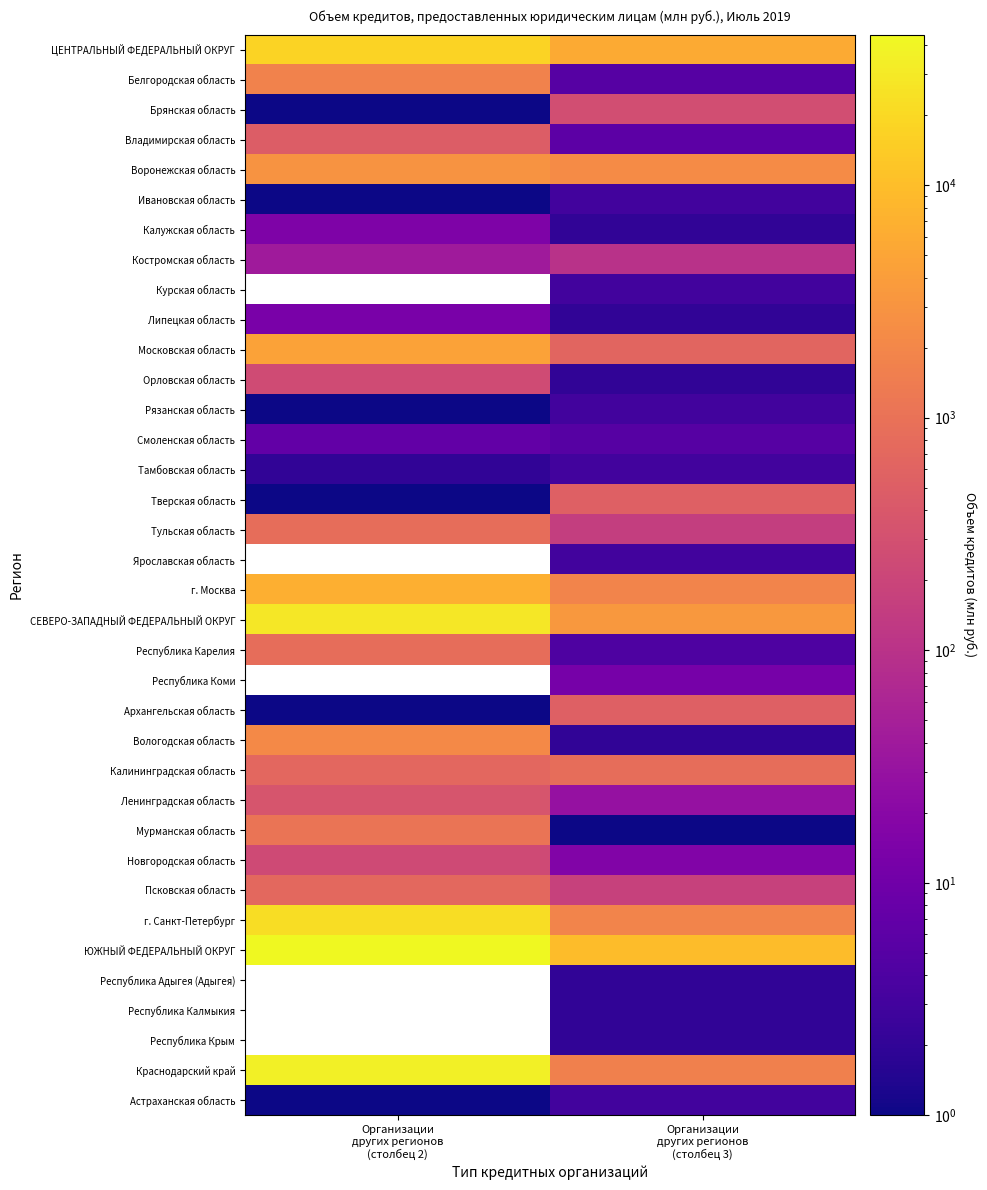

The Новгородская область series shows 23.9 at Организации других регионов (столбец 3). True or false?

False